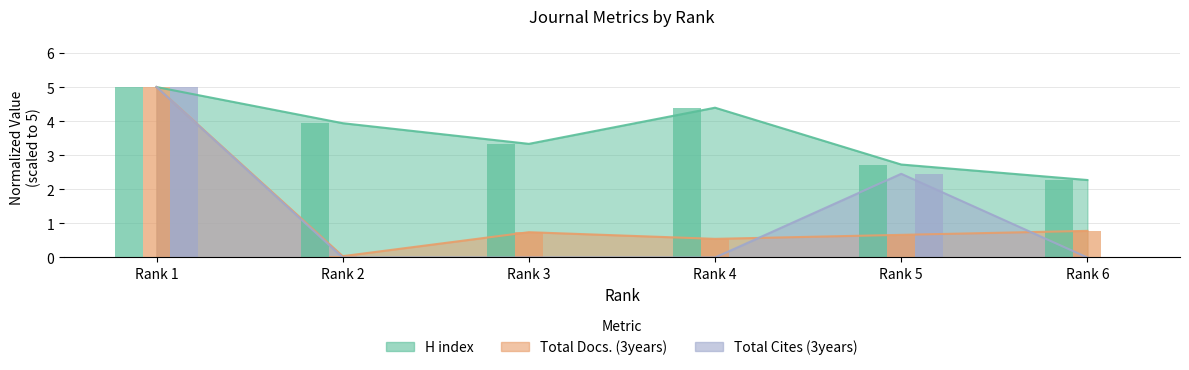

The value of Total Docs. (3years) at Rank 1 is 8.0. True or false?

False